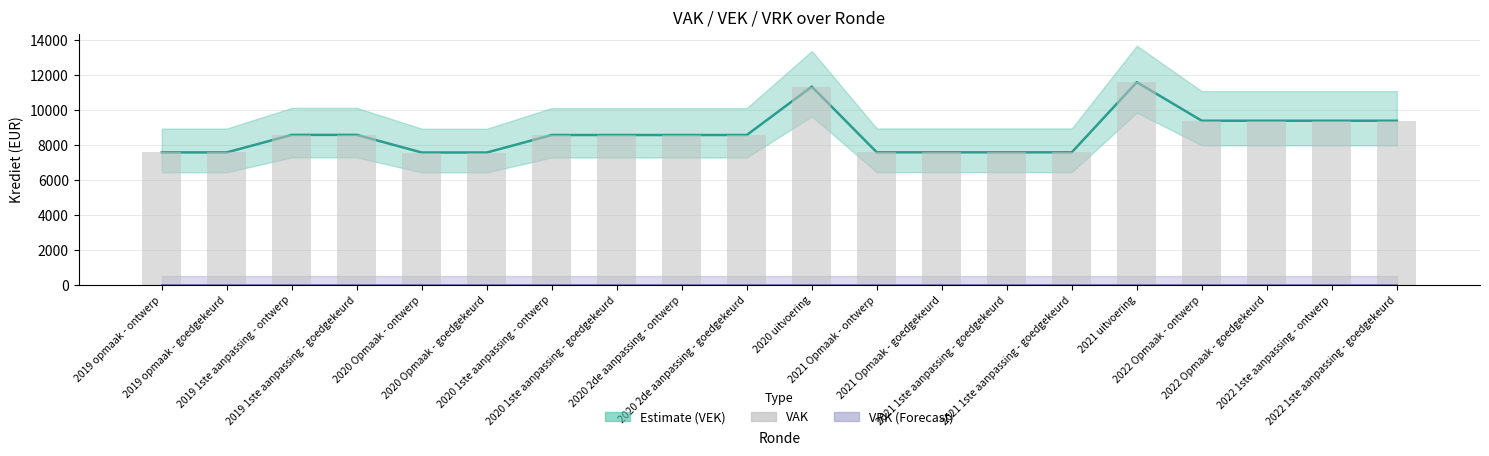

What is the label of the 9th bar from the left?

2020 2de aanpassing - ontwerp